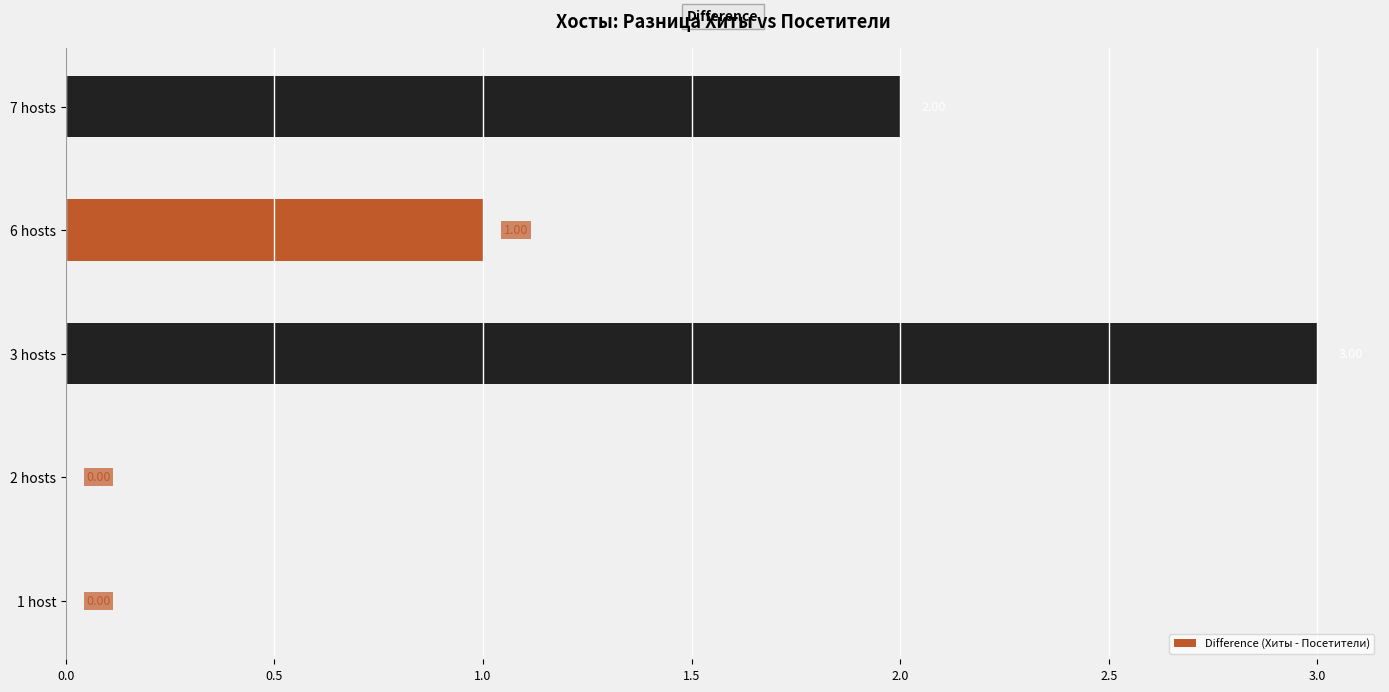

Between 3 hosts and 6 hosts, which is larger?

3 hosts